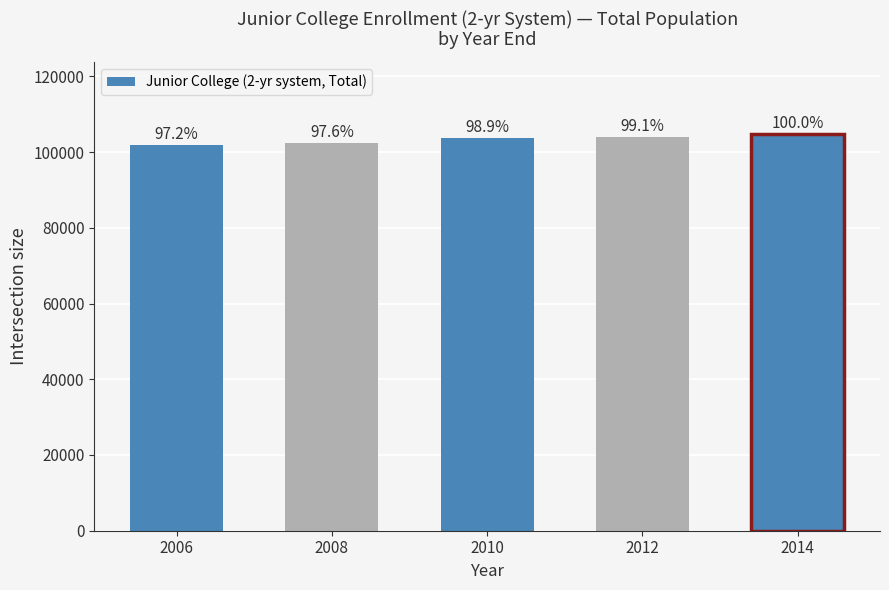

Does the chart contain any negative values?

No